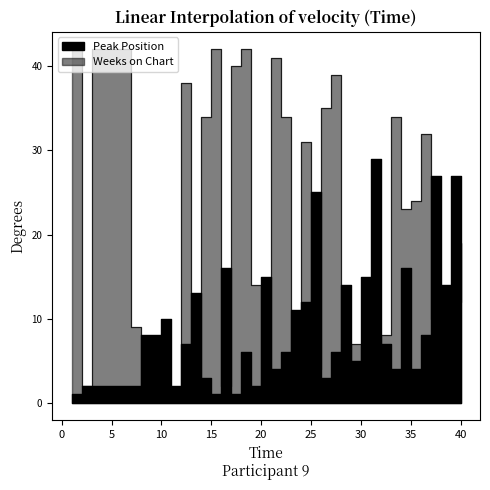

The Peak Position series shows 18 at 23. True or false?

False